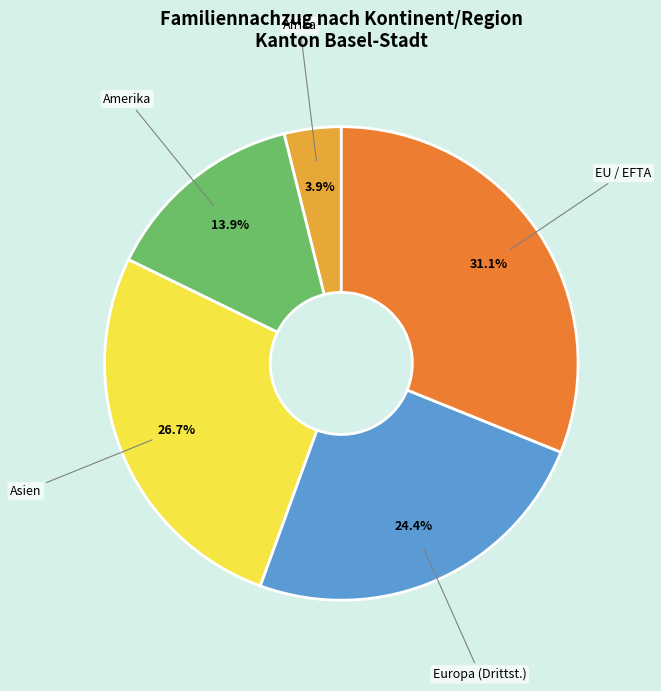

What percentage do Amerika and EU / EFTA together represent?

45.0%